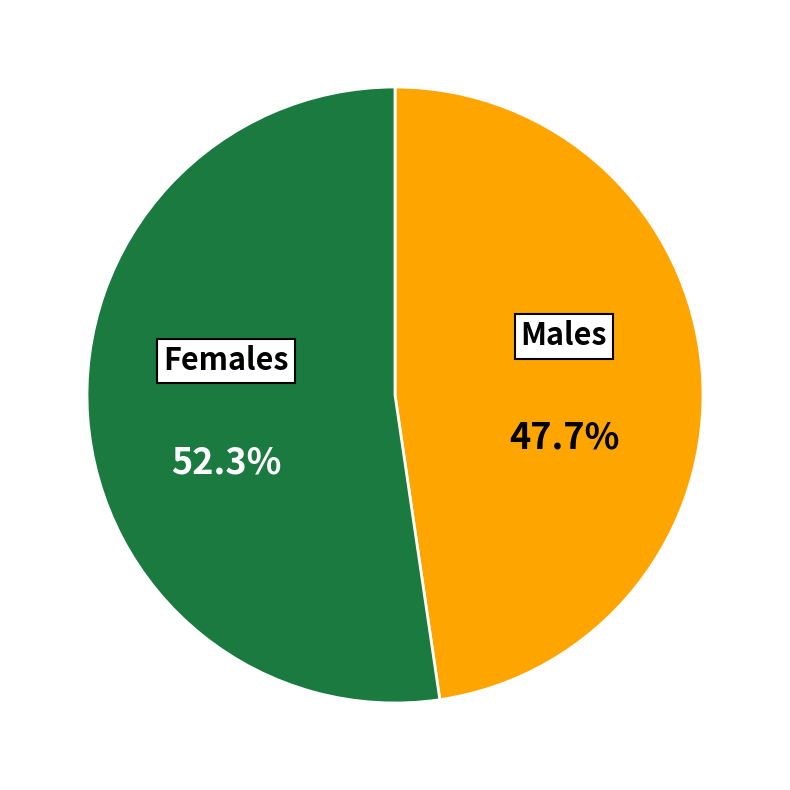

What is the largest slice in the pie chart?

Females